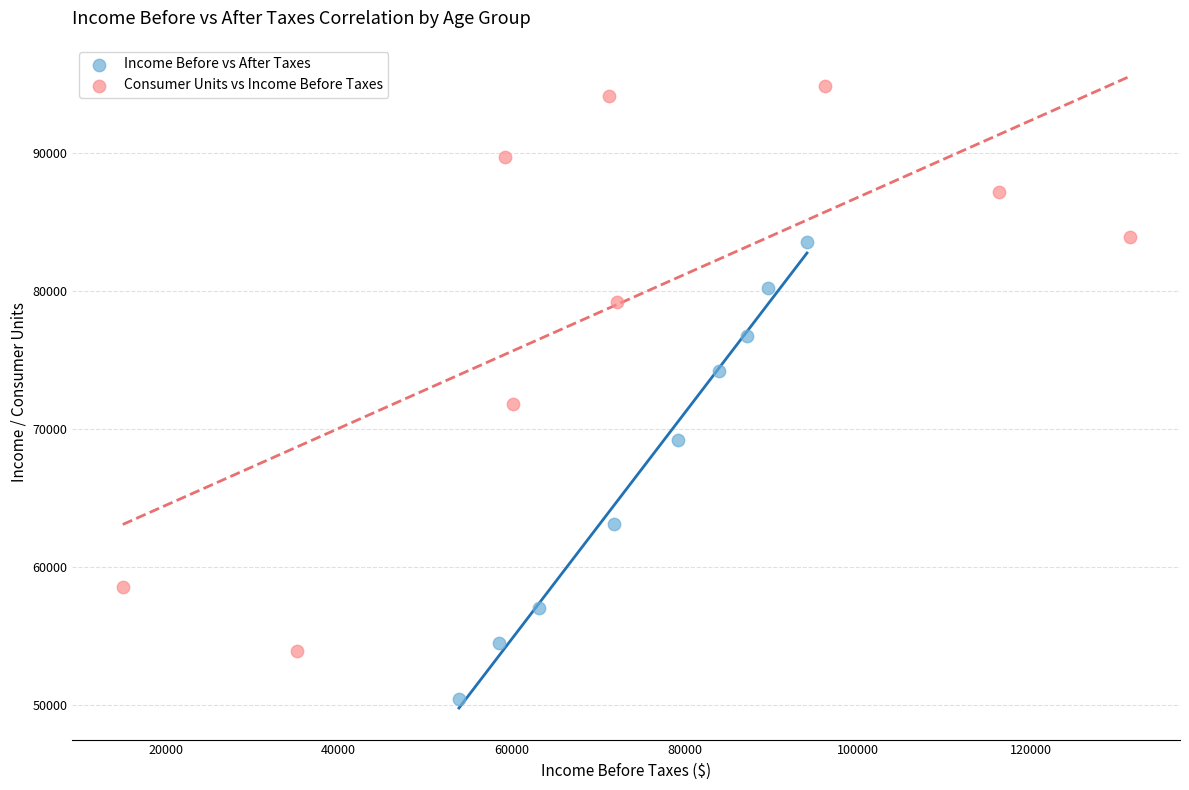

Which series contains the lowest Y value?

Income Before vs After Taxes